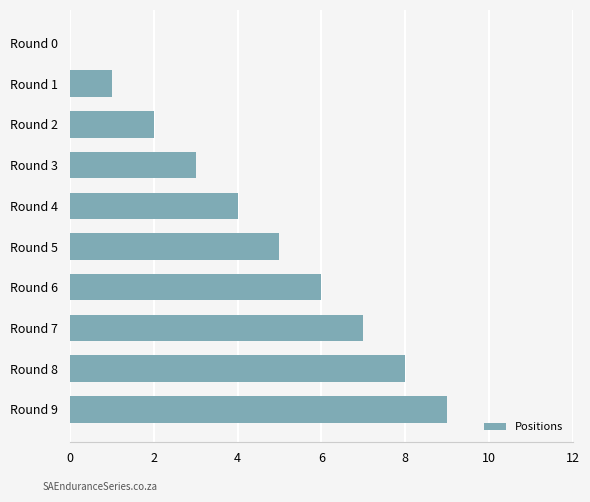

What is the change in value from Round 0 to Round 6?

+6